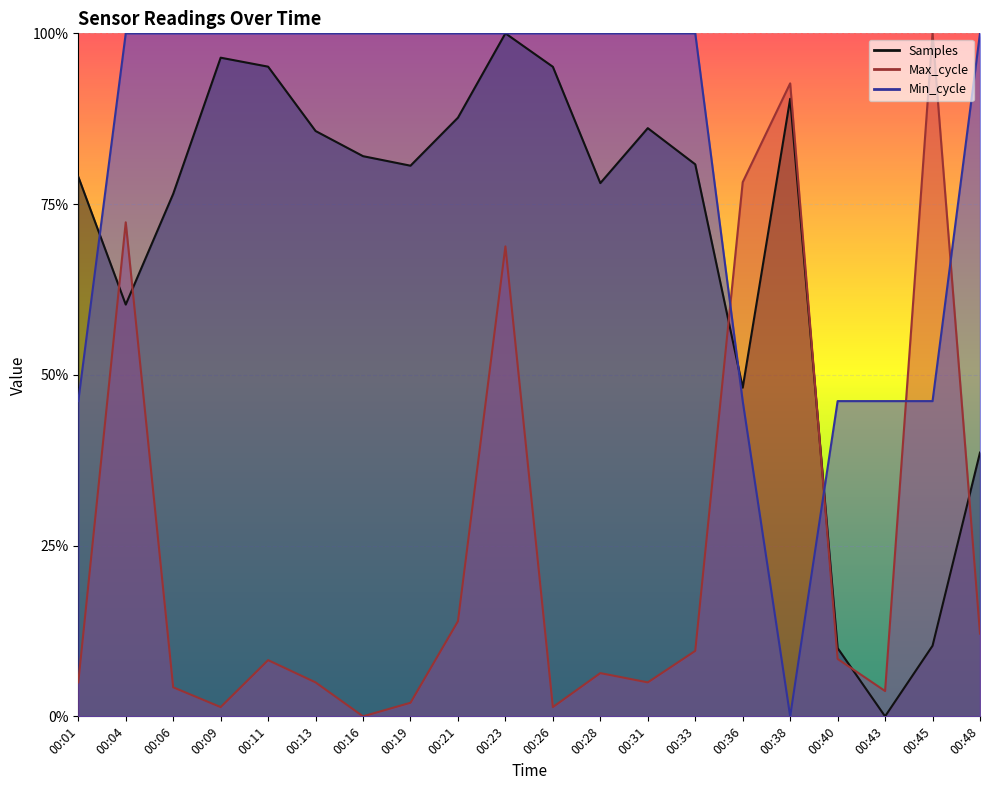

Which series ends up on top after the final intersection of Min_cycle and Samples?

Min_cycle